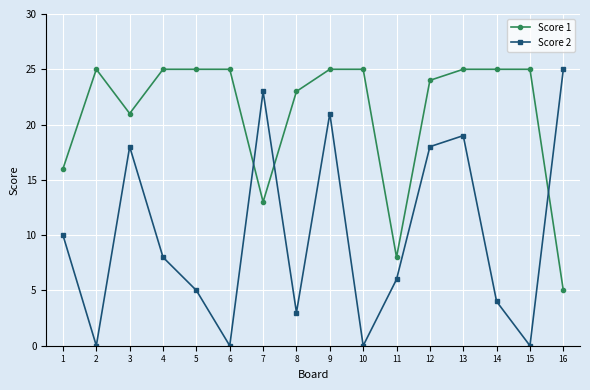

What is the highest value of the Score 2 series?

25